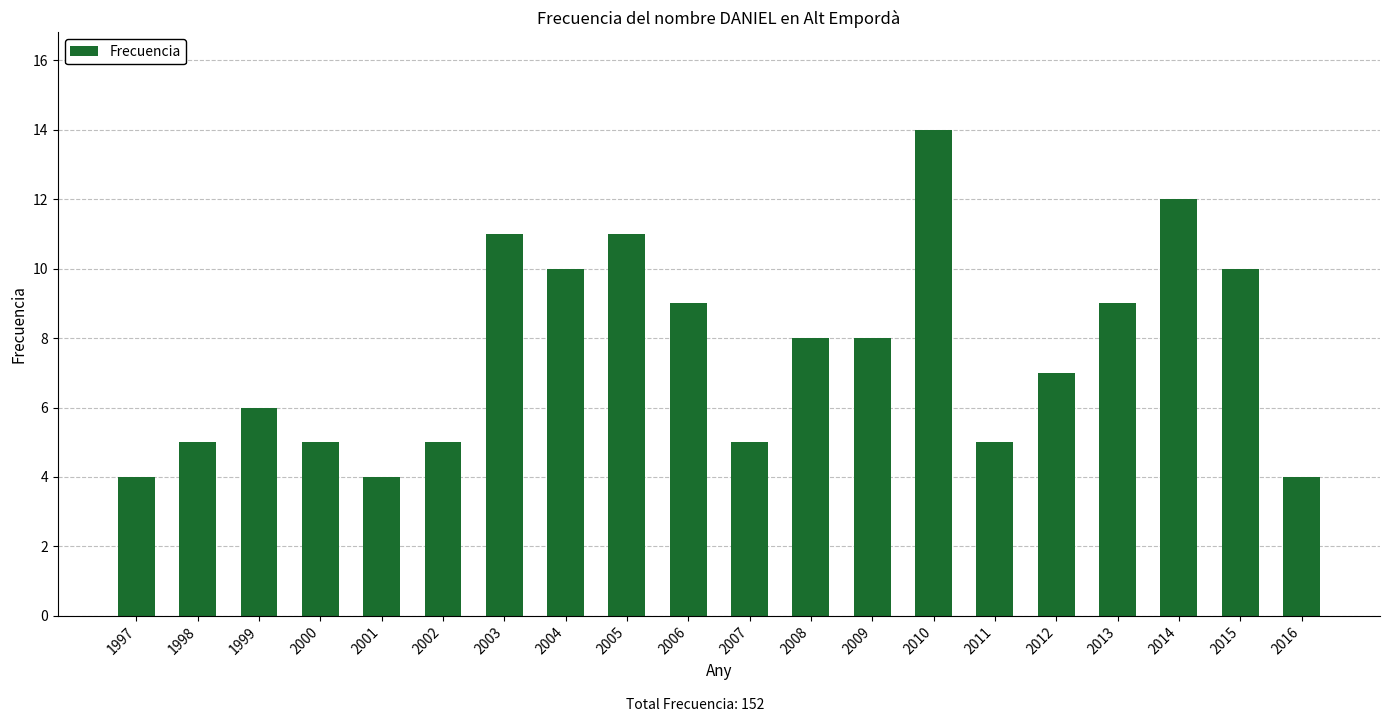

Which has a higher value, 2007 or 2005?

2005